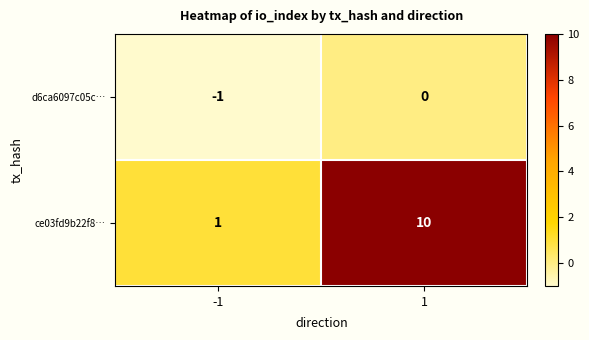

What is the difference between the highest and lowest values at -1?

2